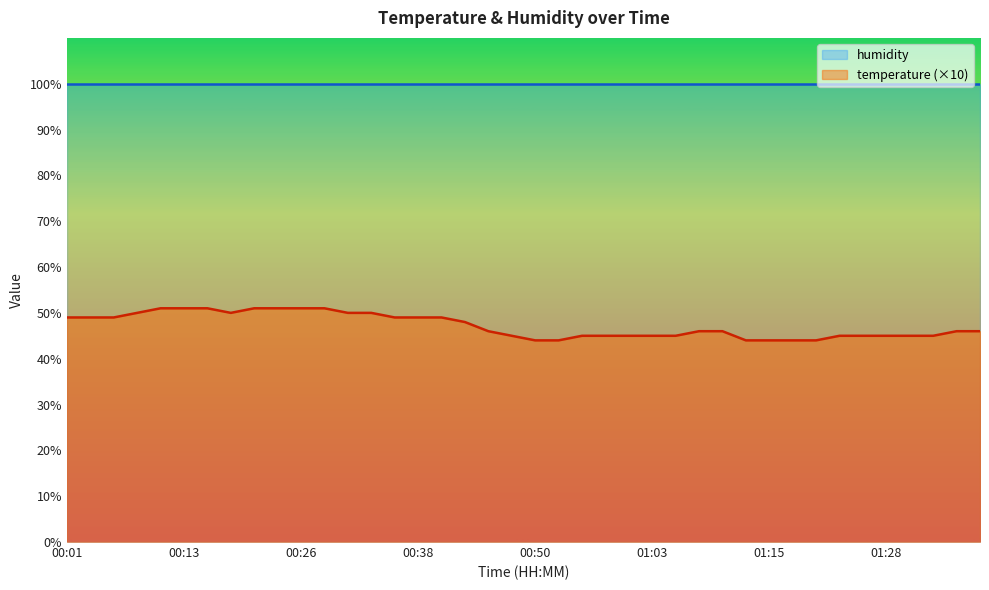

True or false: there are more than 0 points higher than both neighbors.

False